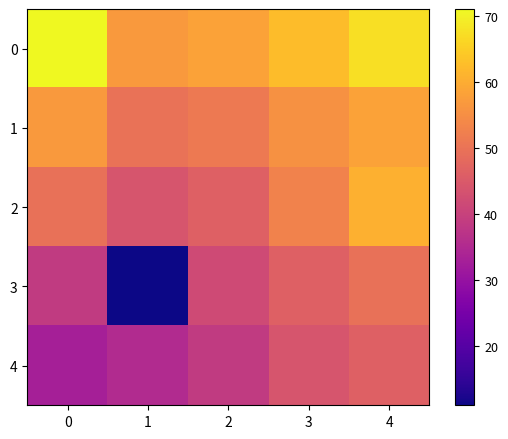

What is the smallest value displayed?

11.0